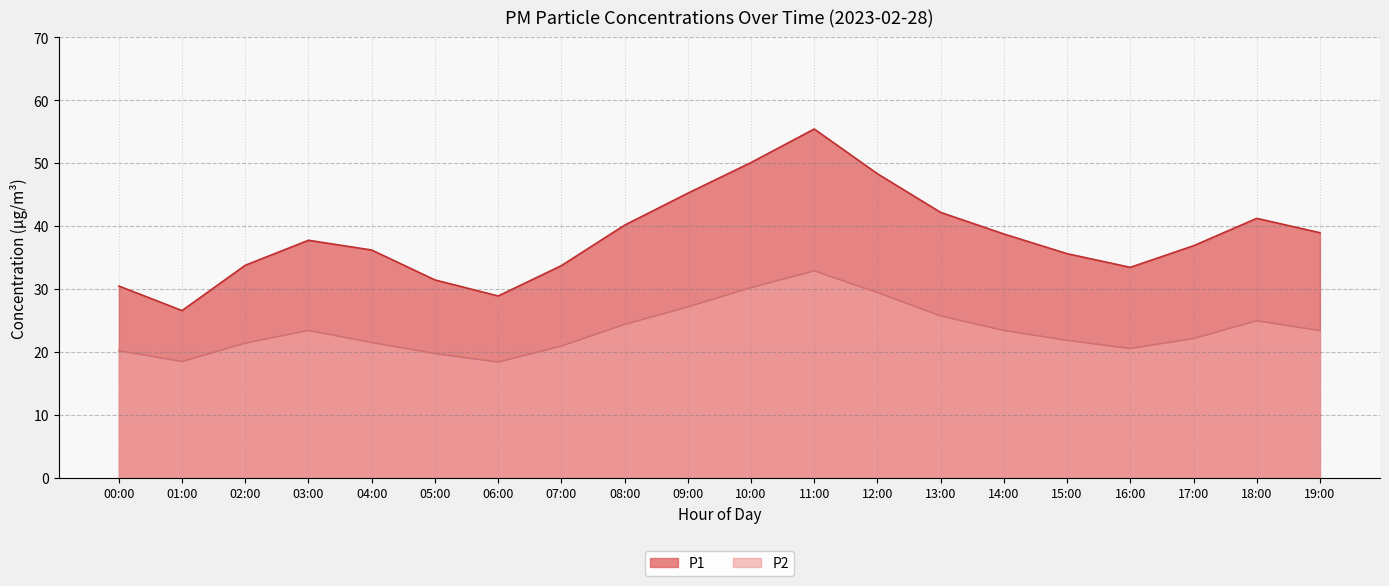

True or false: P1 and P2 intersect in this chart.

False